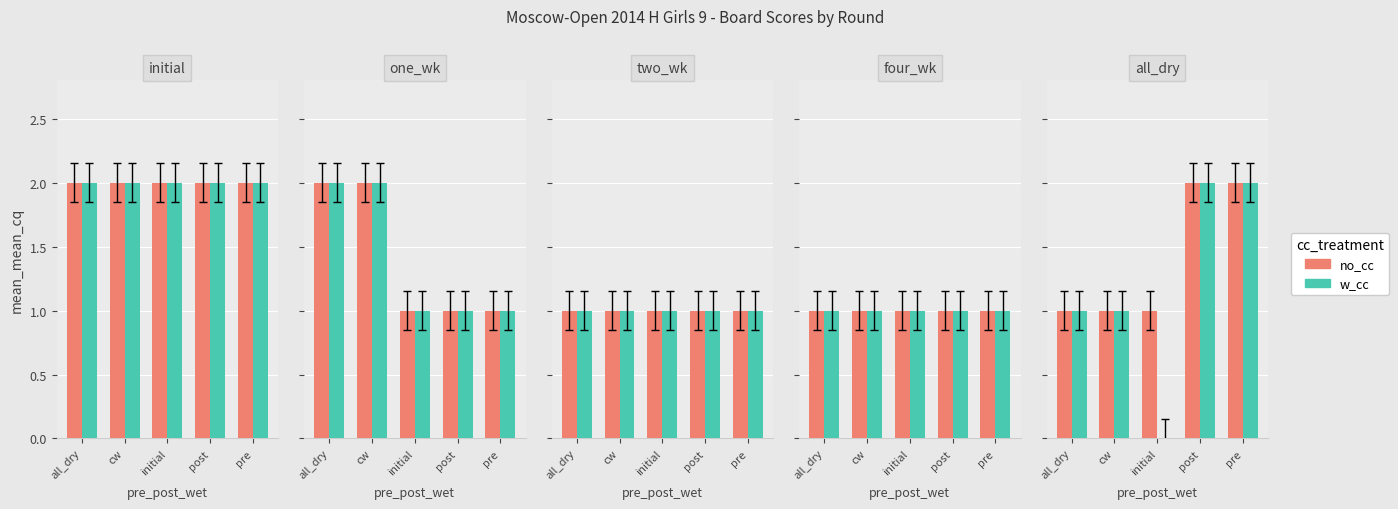

What is the greatest value displayed?

2